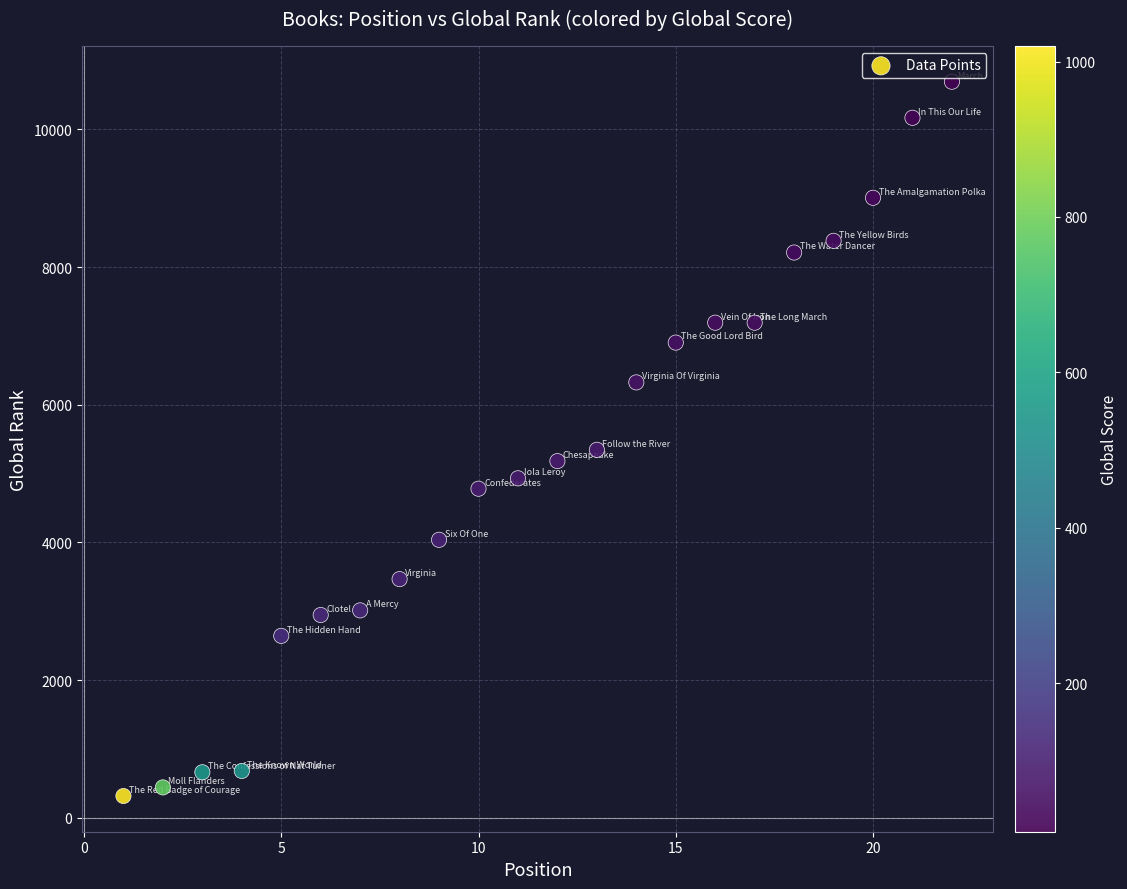

What Y value in the scatter plot is closest to 5505?

5346